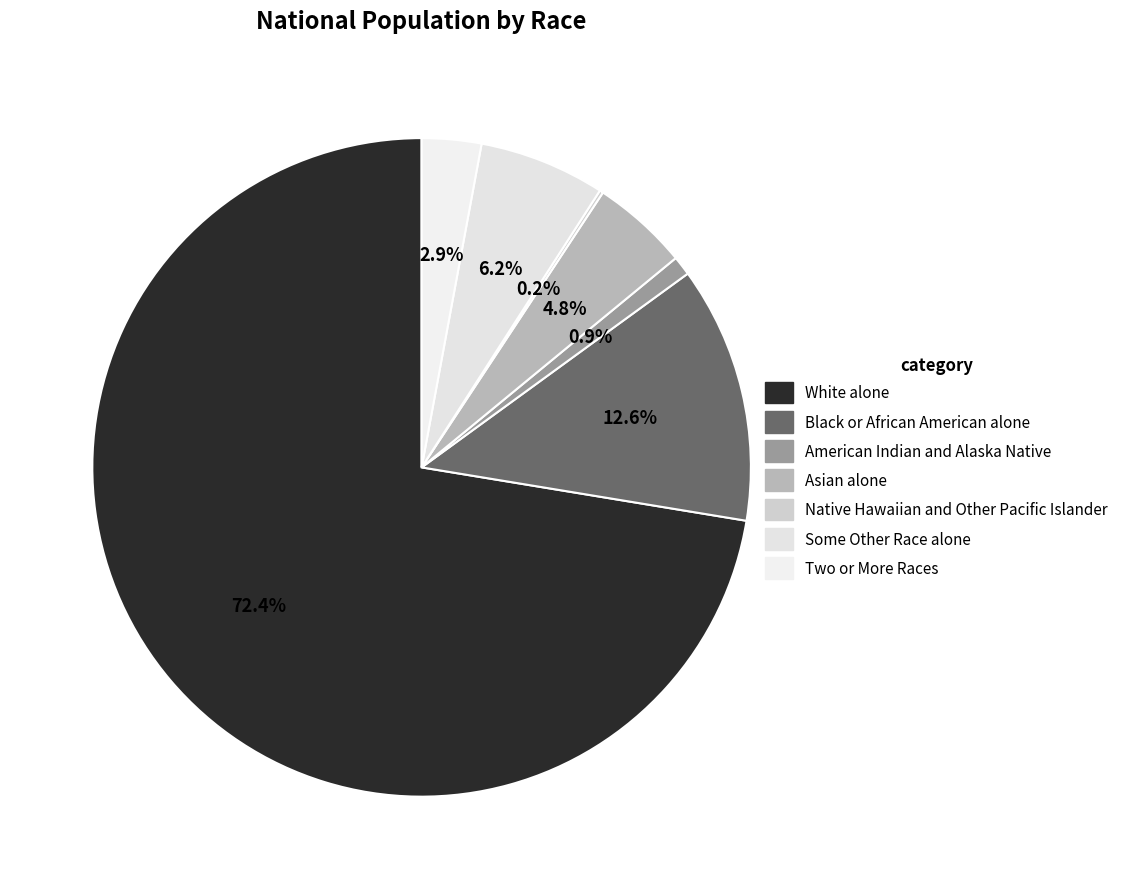

True or false: Native Hawaiian and Other Pacific Islander accounts for 14% of the total.

False